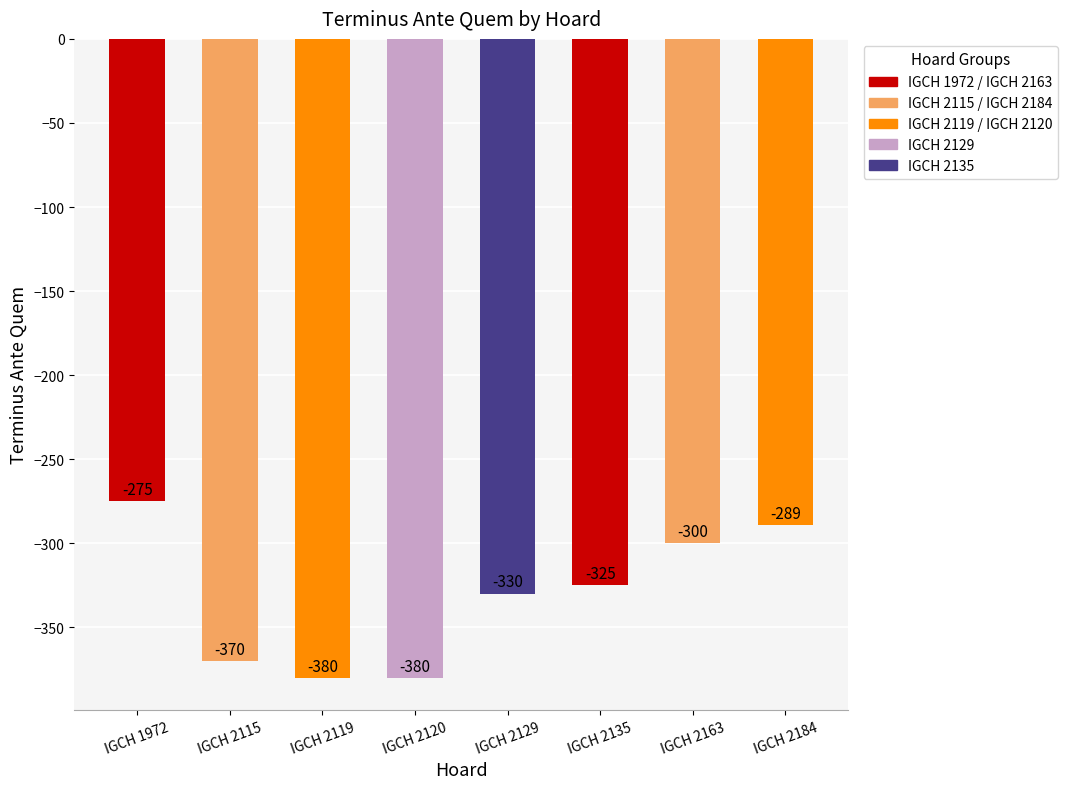

What is the maximum value shown in the chart?

-275